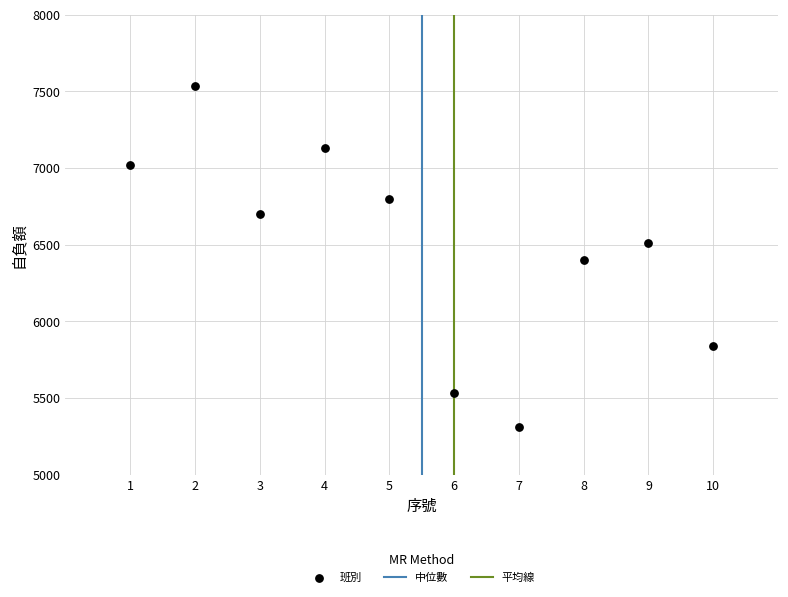

What is the range of Y values (max minus min)?

2223